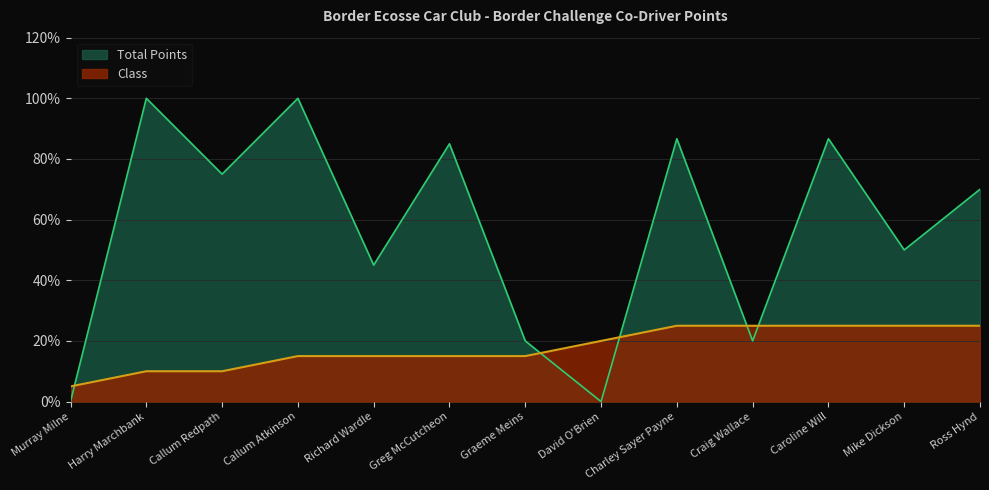

At which category does Total Points reach its first local valley?

Callum Redpath